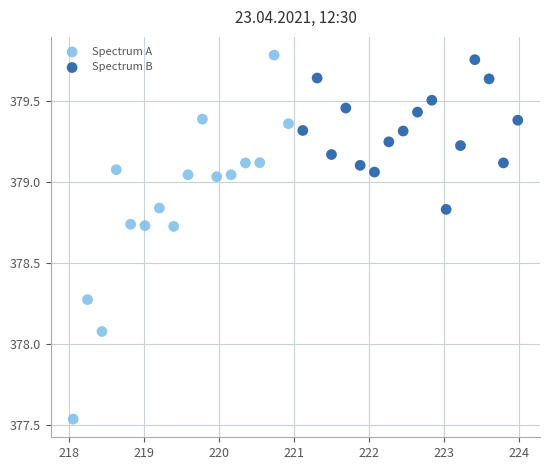

Which series has the widest spread of Y values?

Spectrum A